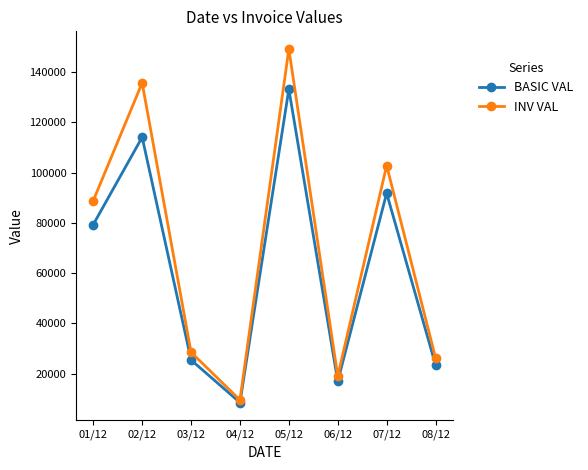

At how many categories does at least one series exceed 111376?

2